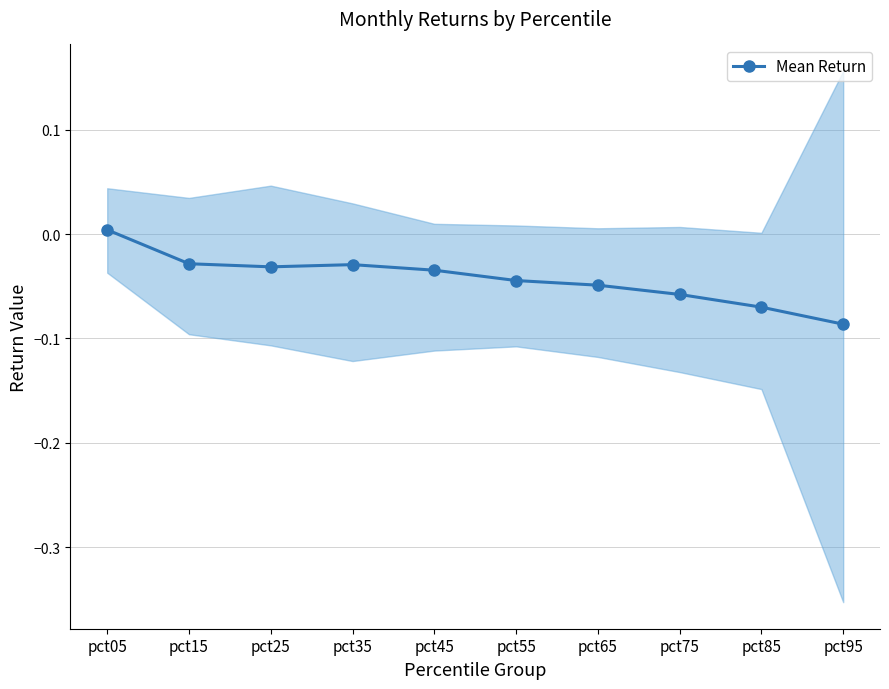

Rank the categories by value from lowest to highest.

pct95, pct85, pct75, pct65, pct55, pct45, pct25, pct35, pct15, pct05